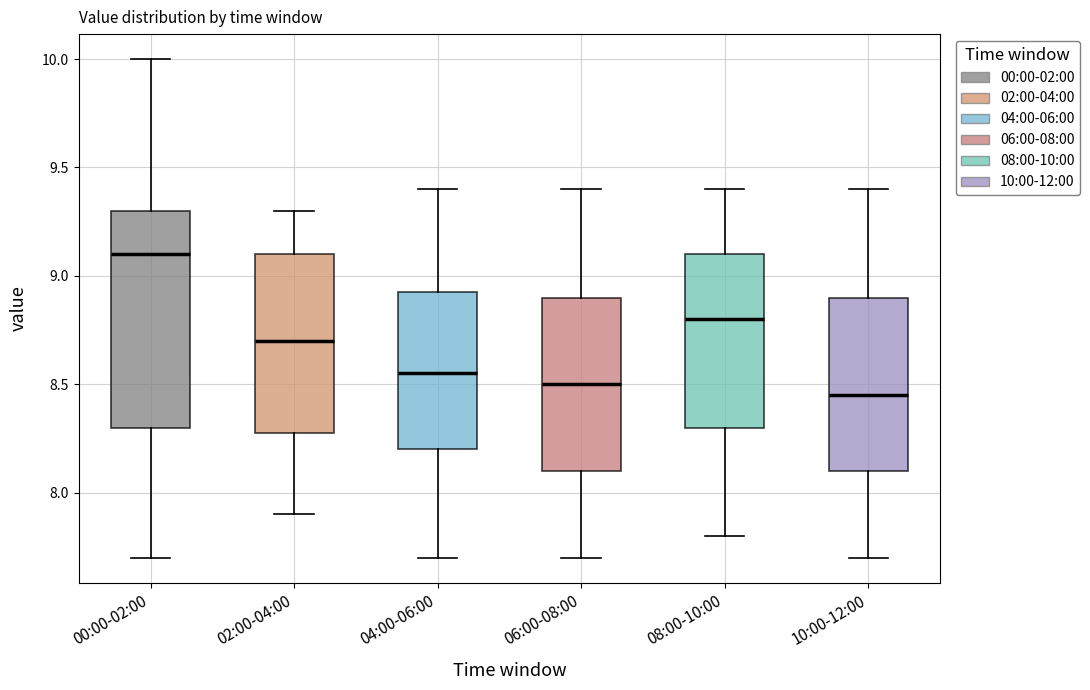

Reading left to right, read every box against the y-axis: the position of its median line, the range the box covers, and the ends of its whiskers. The values are not printed on the chart, so give them approximately, as read against the axis.

00:00-02:00: median 9.10, box 8.30 to 9.30, whiskers 7.70 to 10.00
02:00-04:00: median 8.70, box 8.30 to 9.10, whiskers 7.90 to 9.30
04:00-06:00: median 8.55, box 8.20 to 8.95, whiskers 7.70 to 9.40
06:00-08:00: median 8.50, box 8.10 to 8.90, whiskers 7.70 to 9.40
08:00-10:00: median 8.80, box 8.30 to 9.10, whiskers 7.80 to 9.40
10:00-12:00: median 8.45, box 8.10 to 8.90, whiskers 7.70 to 9.40